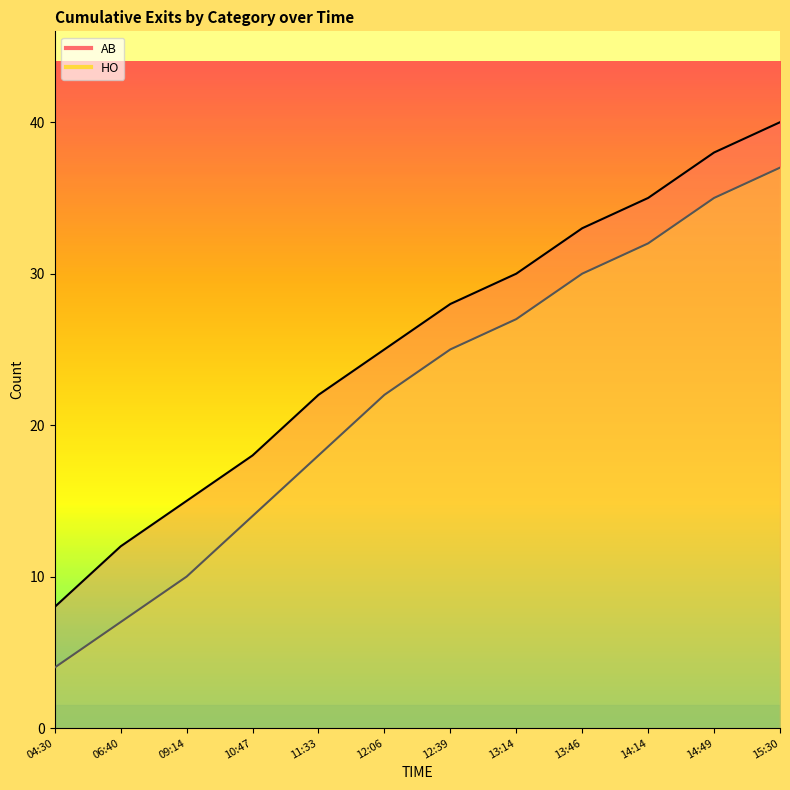

What is the value of the AB point at the 6th from the left?

25